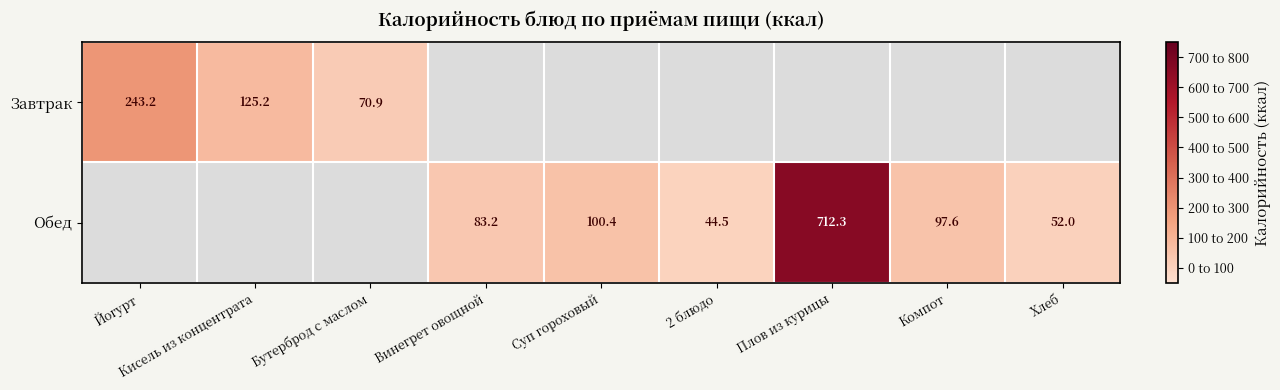

At which category does the chart reach its minimum across all series?

2 блюдо